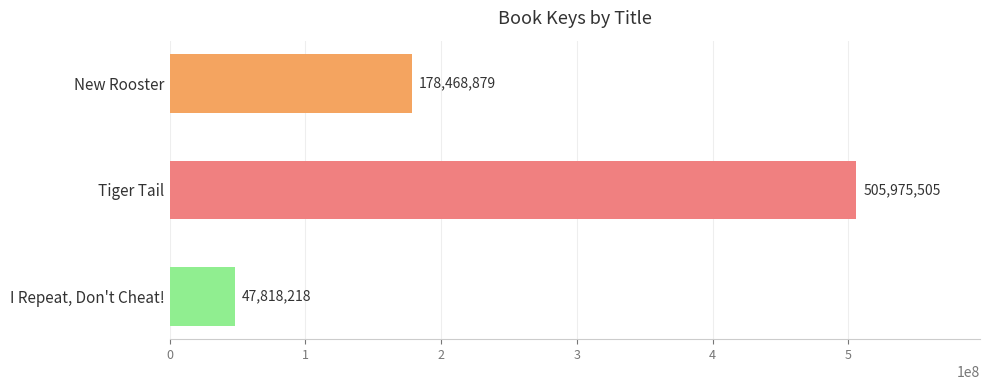

Where is the data nearest to the value 276896861?

New Rooster